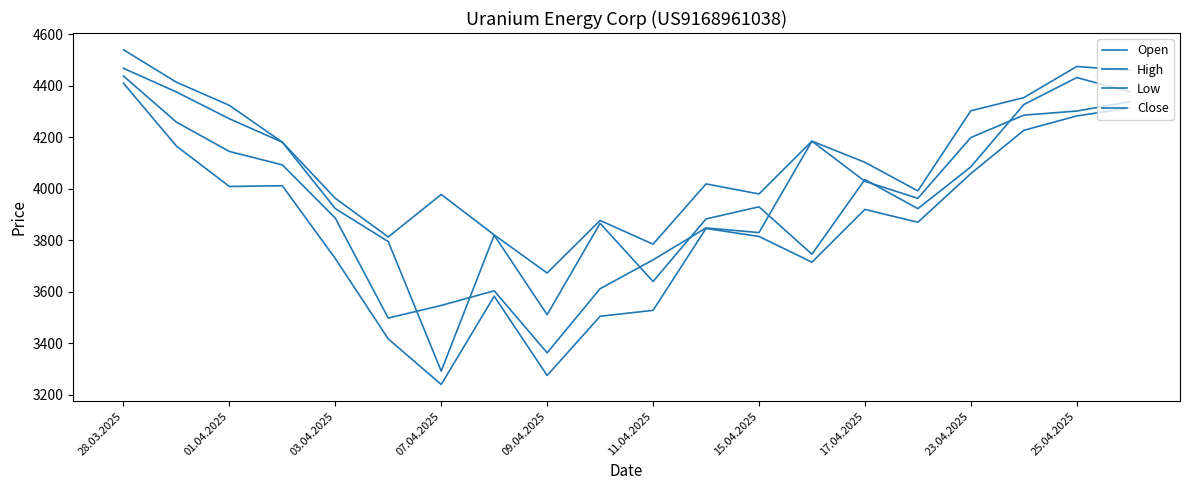

What is the minimum value shown in the chart?

3239